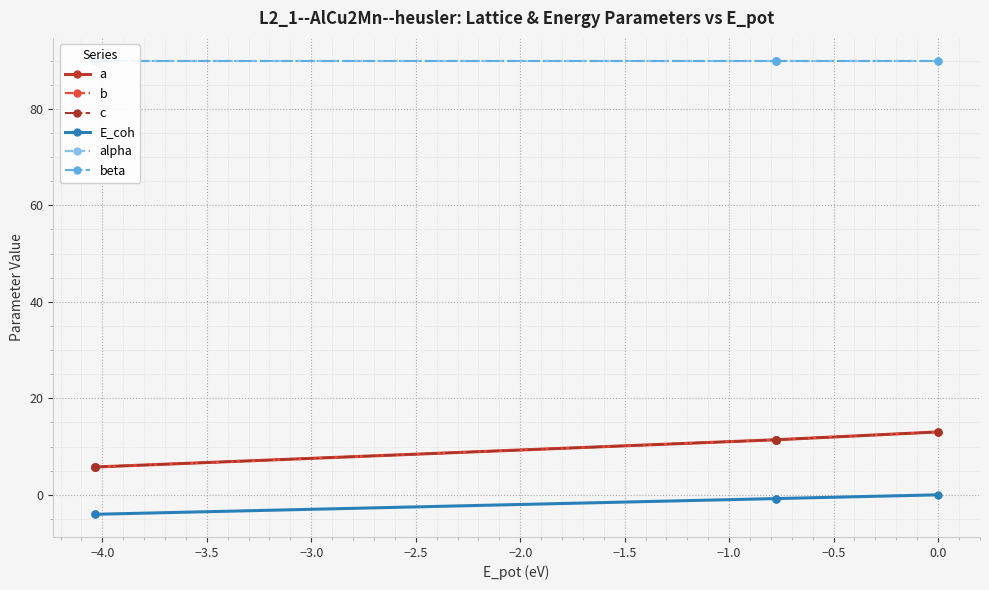

Reading left to right, what are all the values shown in this chart?

a: 5.8	5.8	11.4	11.4	13.0
b: 5.8	5.8	11.4	11.4	13.0
c: 5.8	5.8	11.4	11.4	13.0
E_coh: -4.0	-4.0	-0.8	-0.8	-0.0
alpha: 90.0	90.0	90.0	90.0	90.0
beta: 90.0	90.0	90.0	90.0	90.0